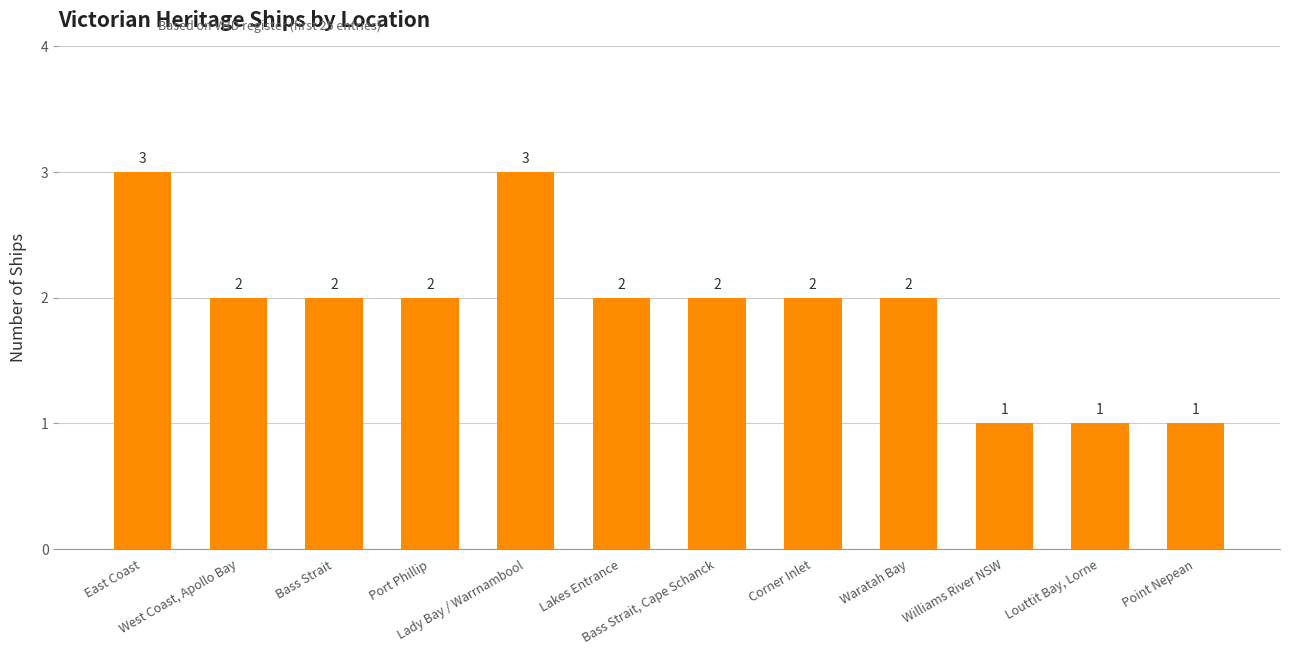

What is the smallest value displayed?

1